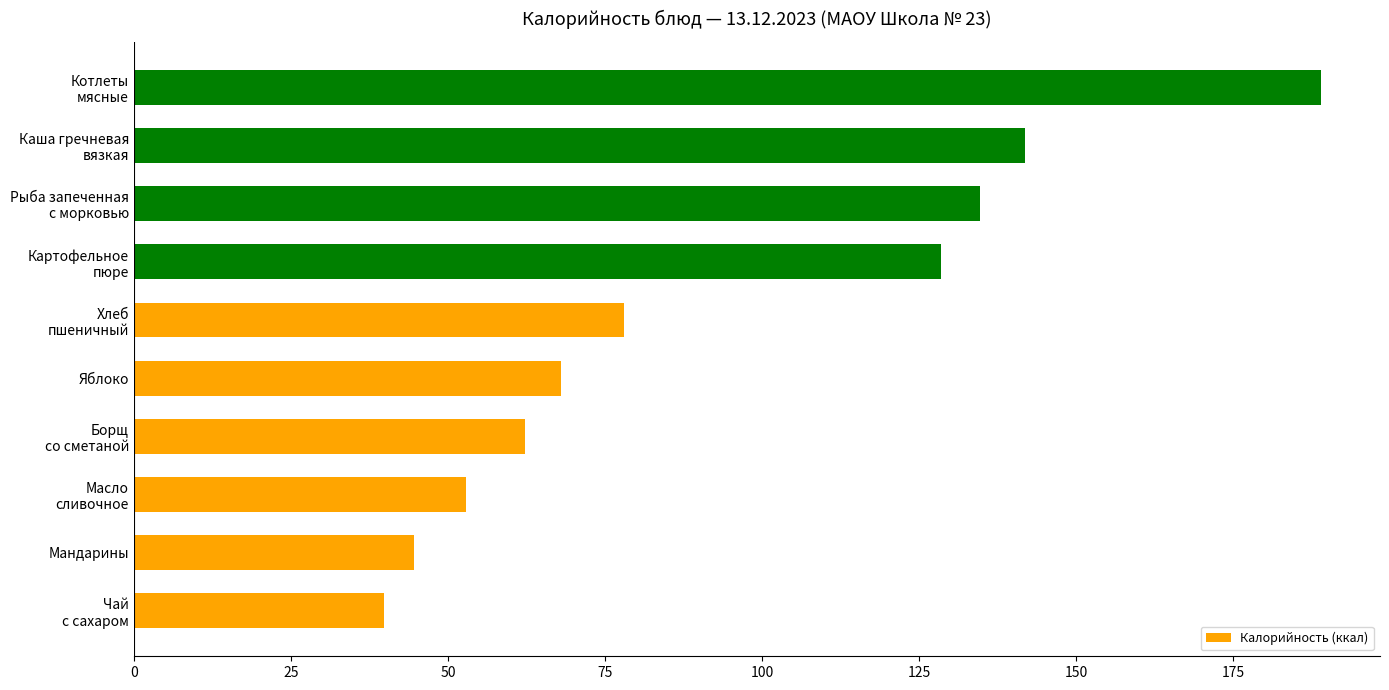

Rank the categories by value from lowest to highest.

Чай
с сахаром, Мандарины, Масло
сливочное, Борщ
со сметаной, Яблоко, Хлеб
пшеничный, Картофельное
пюре, Рыба запеченная
с морковью, Каша гречневая
вязкая, Котлеты
мясные